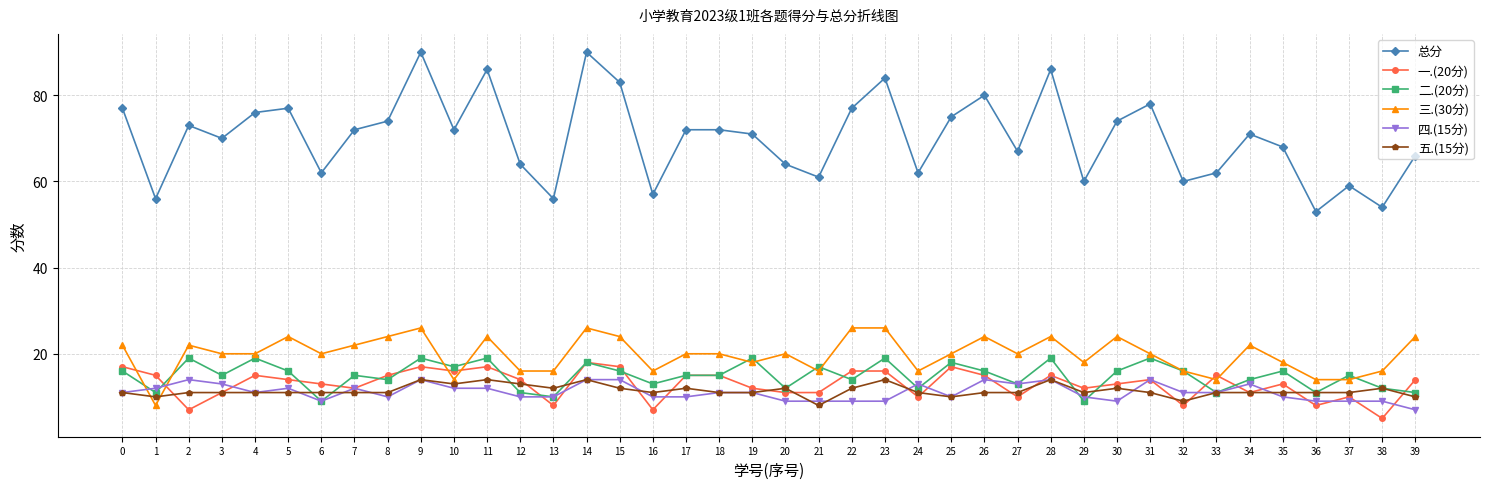

What is the spread (max minus min) of values at 32?

52